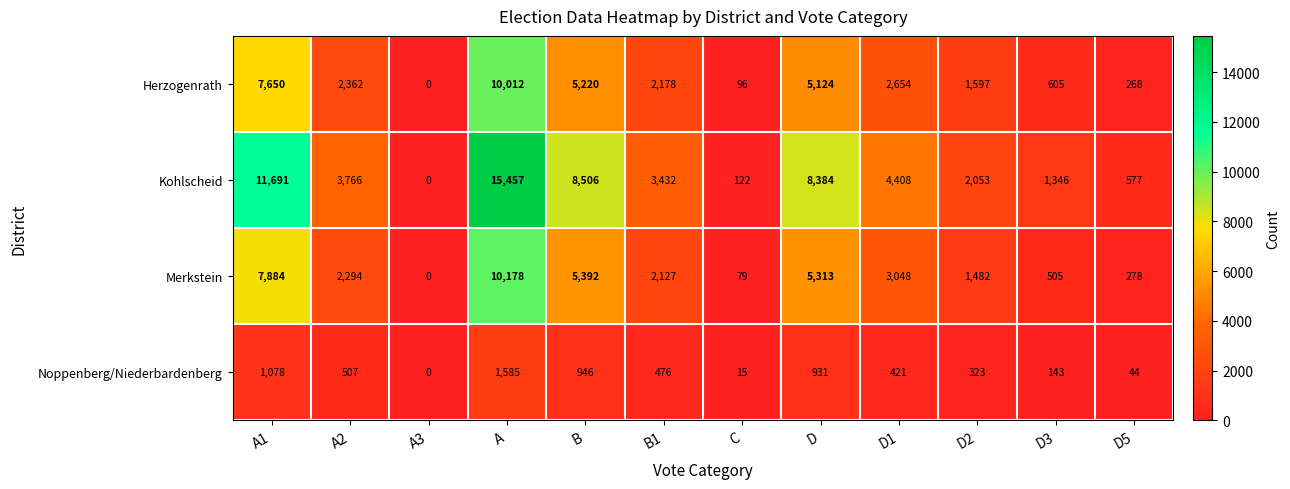

How many categories are shown in the chart?

12